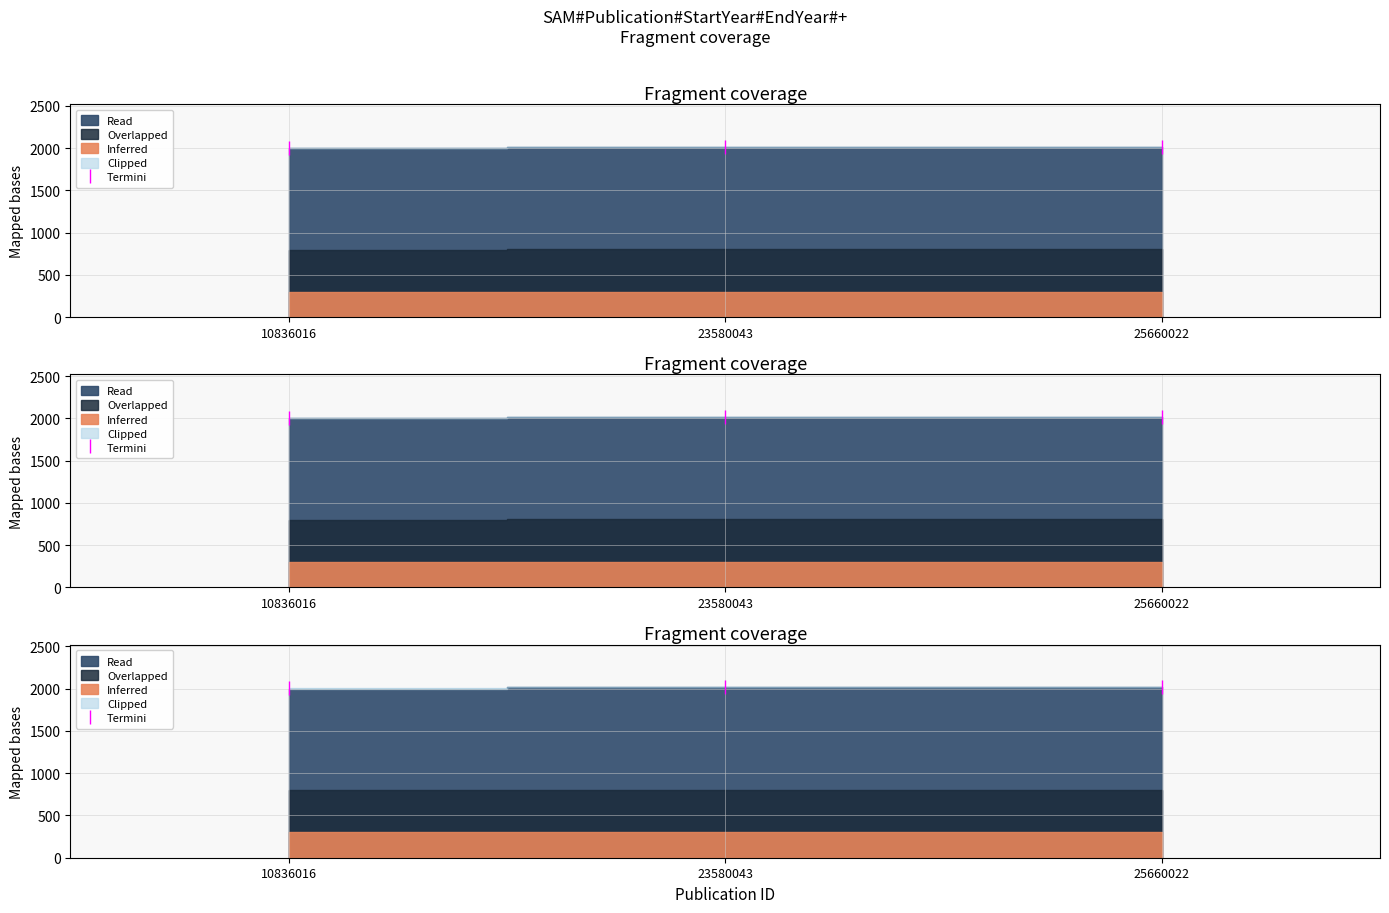

Approximately how many times larger is the value at 23580043 compared to 25660022?

1.0